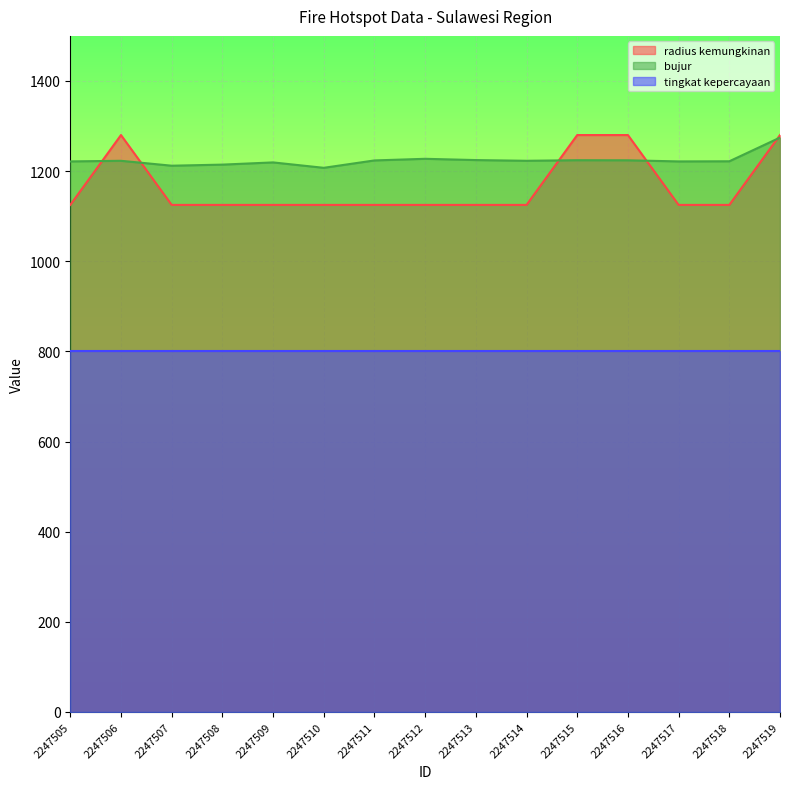

What are all the series names shown in the legend?

radius kemungkinan, bujur, tingkat kepercayaan